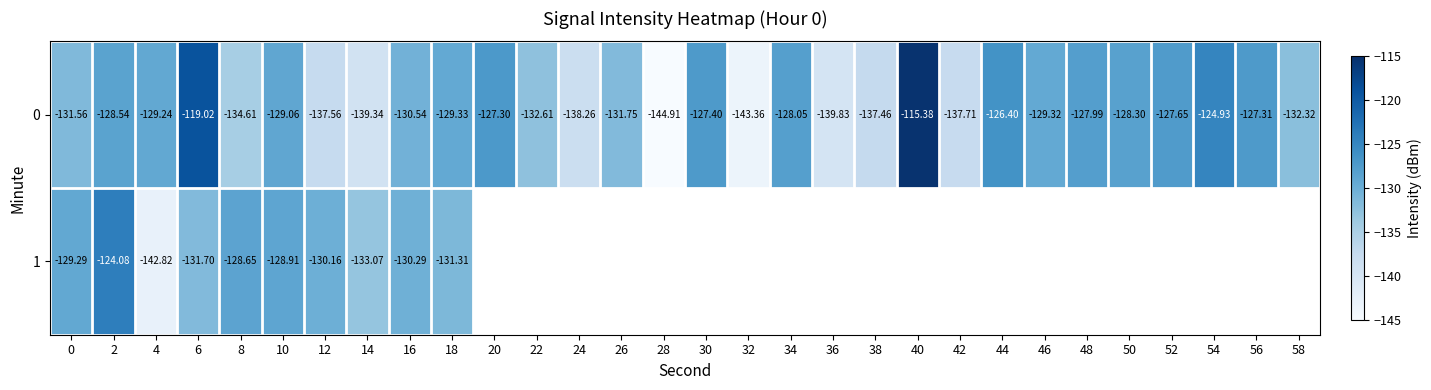

Is the value of 1 at 12 greater than the value of 0 at 58?

Yes